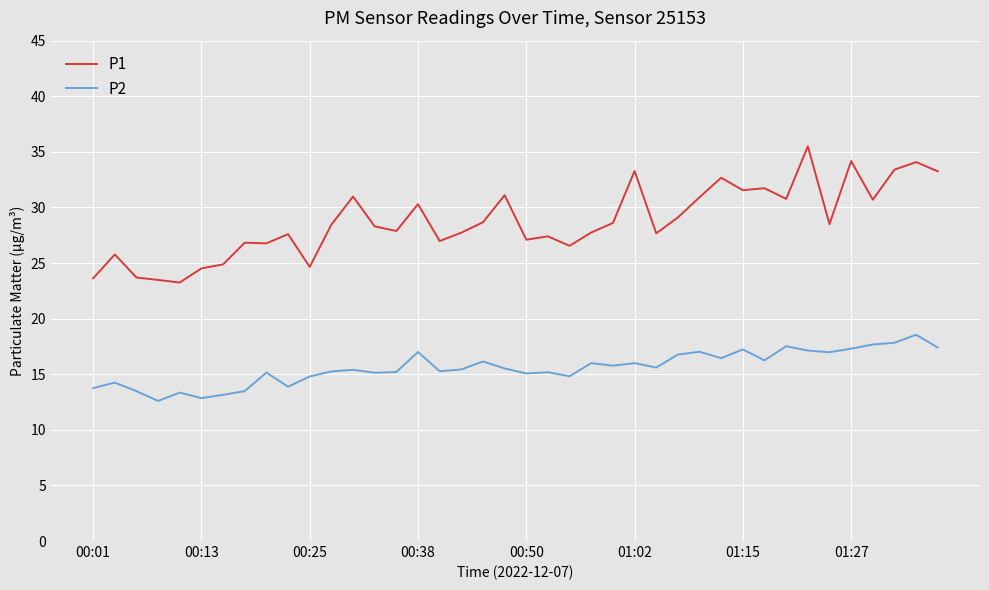

True or false: P2 has more than 2 interior local peaks.

True